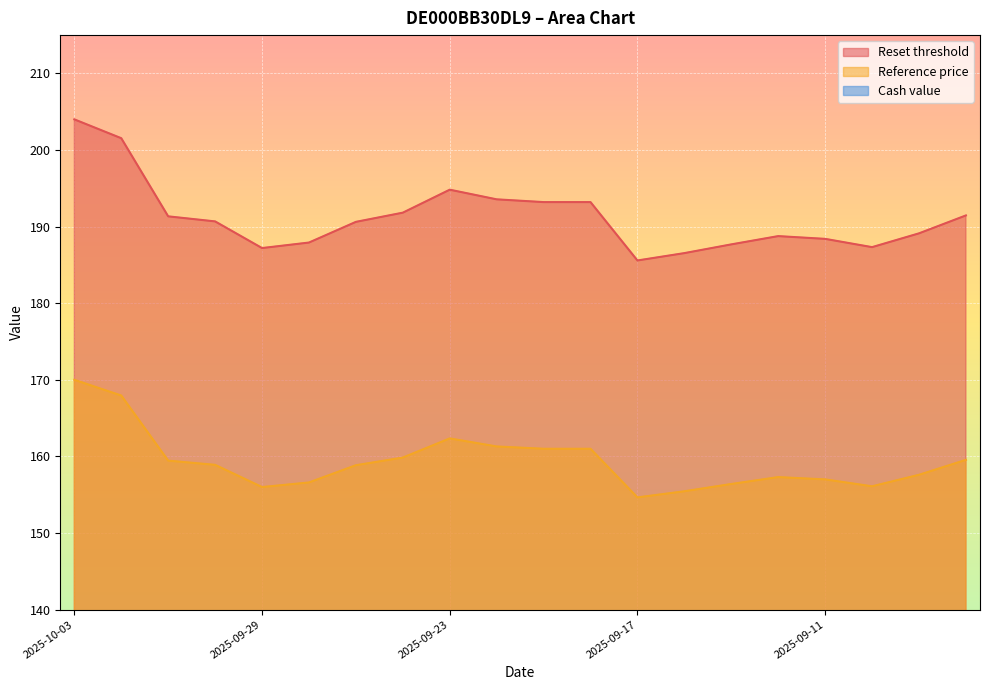

What is the lowest value of the Reference price series?

154.7